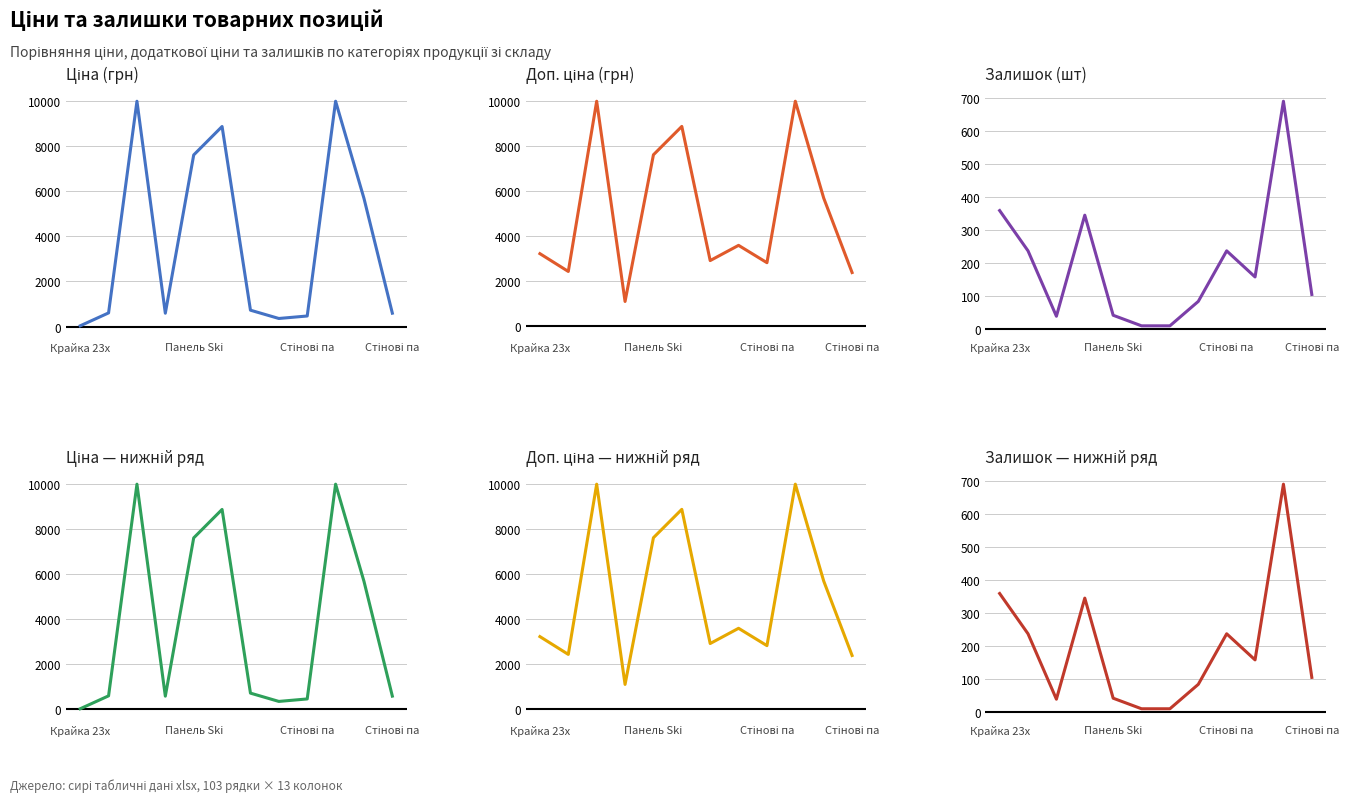

What is the minimum value shown in the chart?

11.0